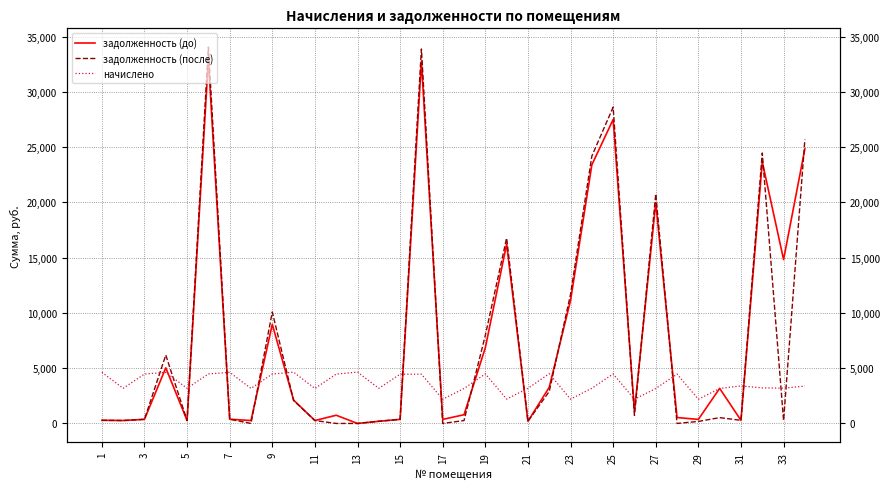

How many interior local peaks does the задолженность (до) series have?

10